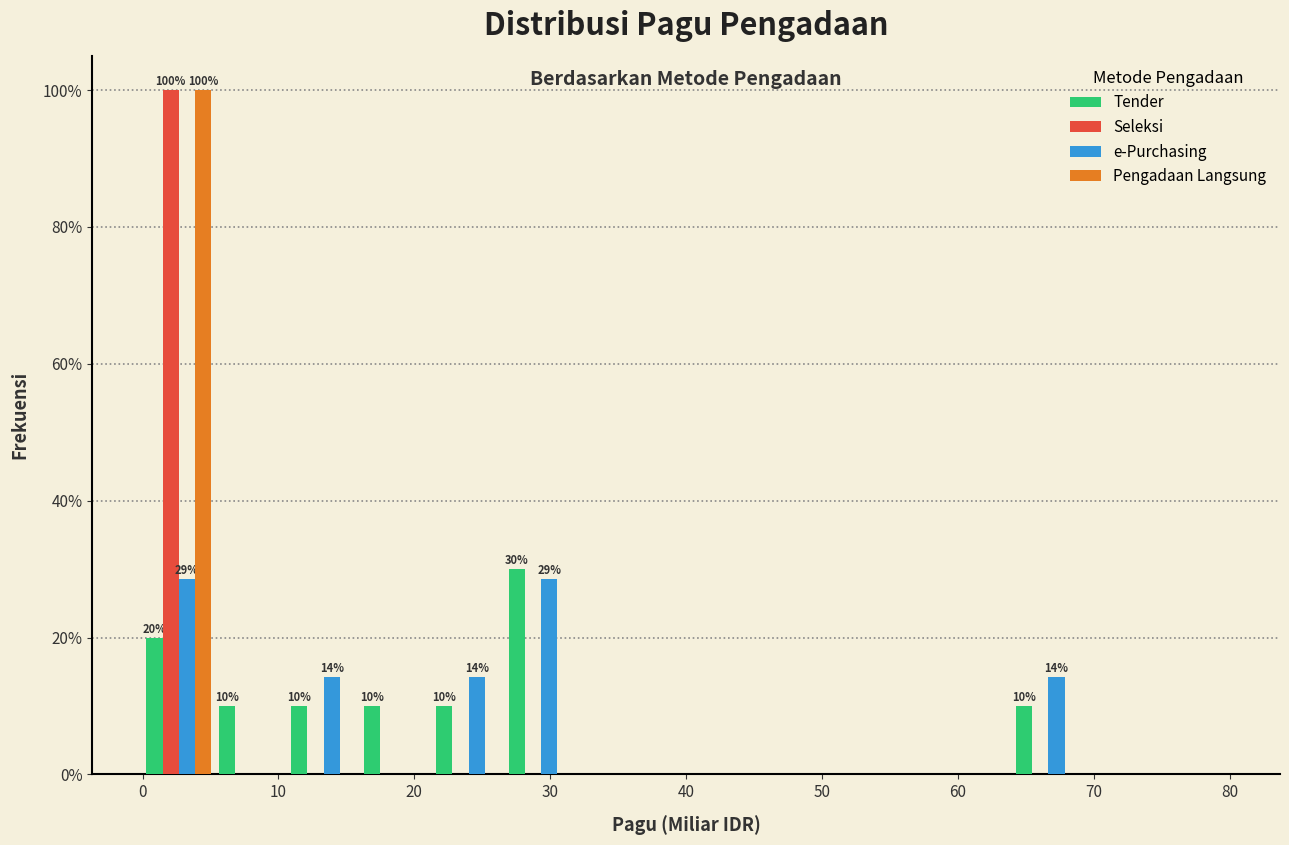

In the Seleksi series, which range on the x-axis has the tallest bar?

0 to 5